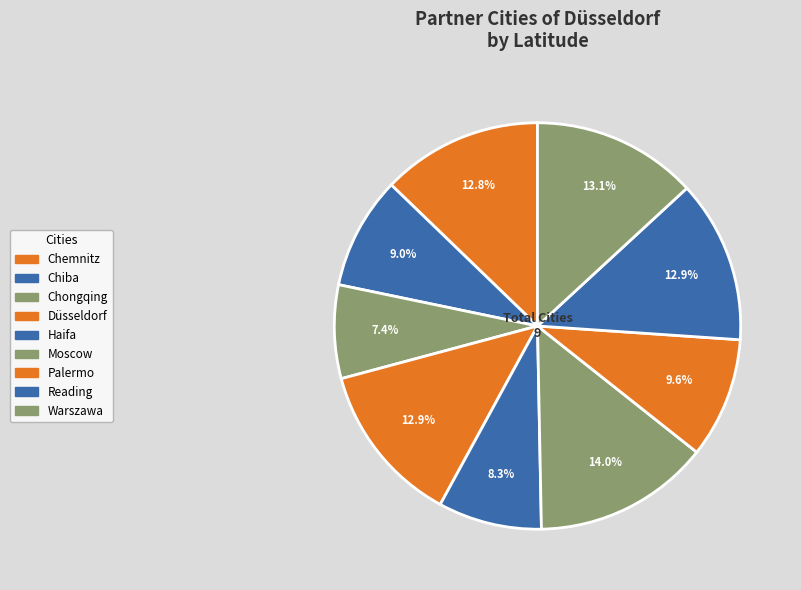

Which has a higher value, Moscow or Chongqing?

Moscow